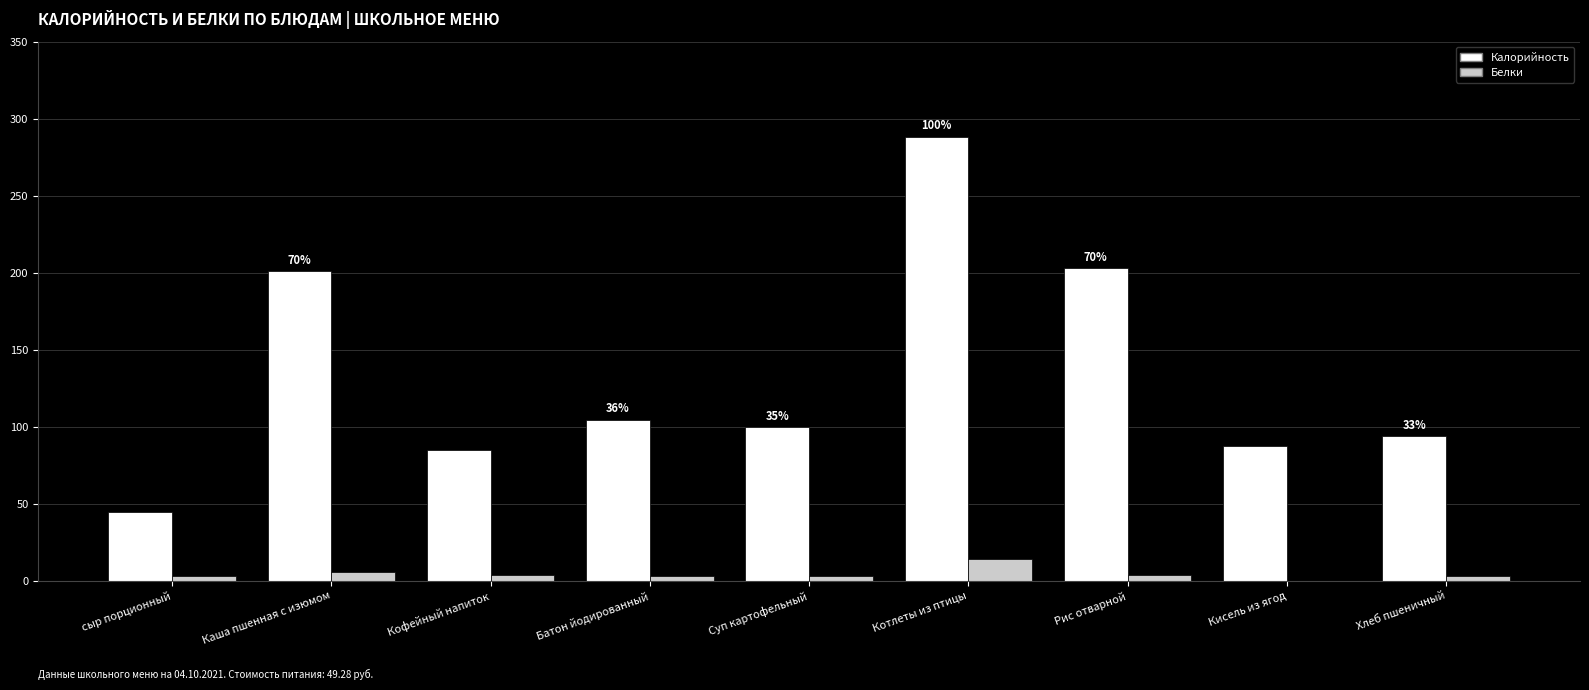

What is the approximate value of Калорийность at Котлеты из птицы?

288.1